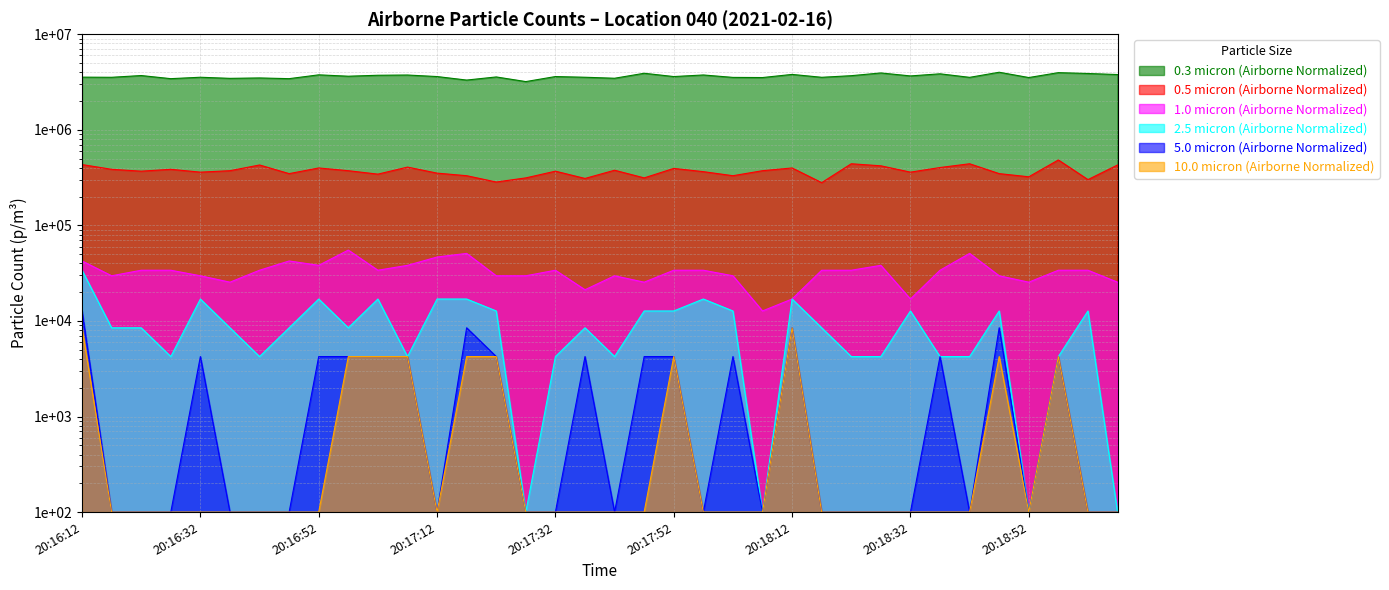

Which series has the widest spread of values?

0.3 micron (Airborne Normalized)